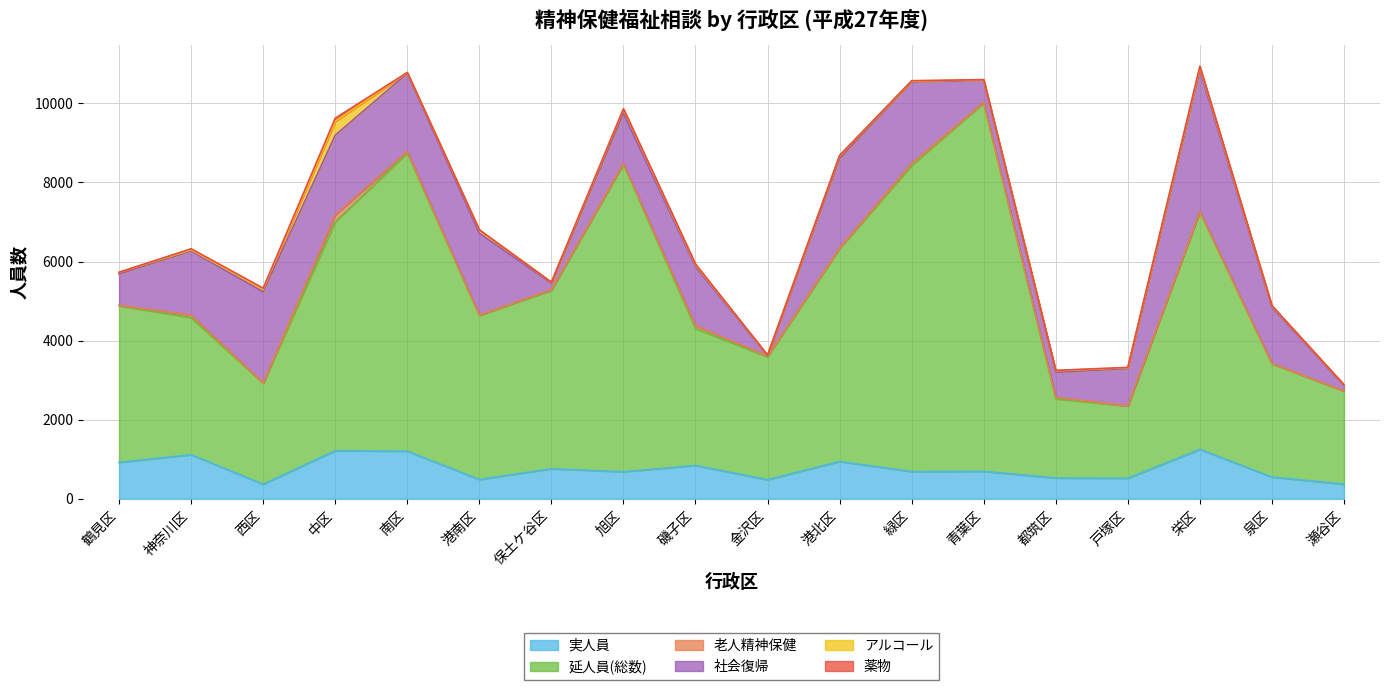

Where is 延人員(総数) nearest to the value 5572?

港北区